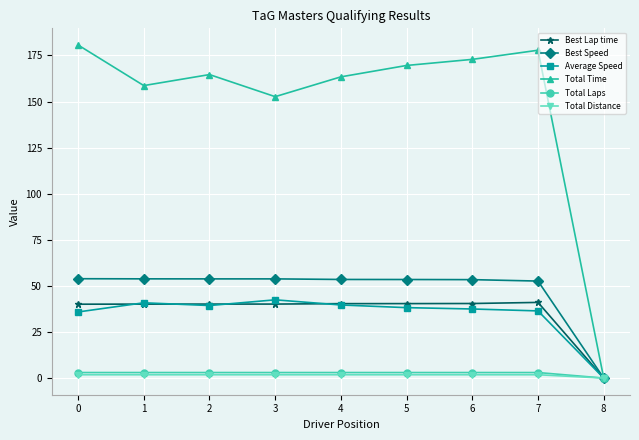

What is the difference between the maximum and second lowest values in the Best Speed series?

1.3